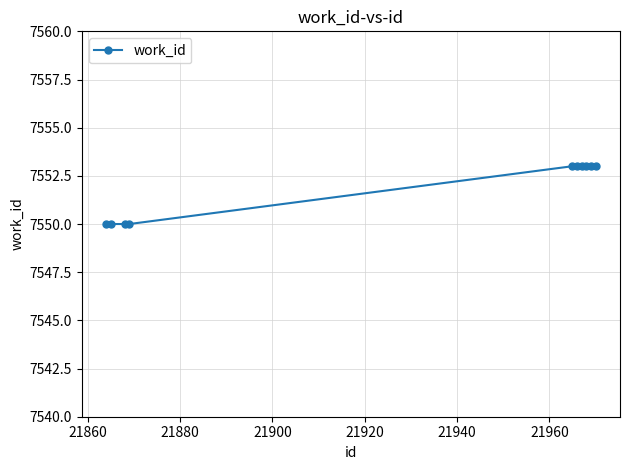

What is the value of the 1st point from the left?

7550